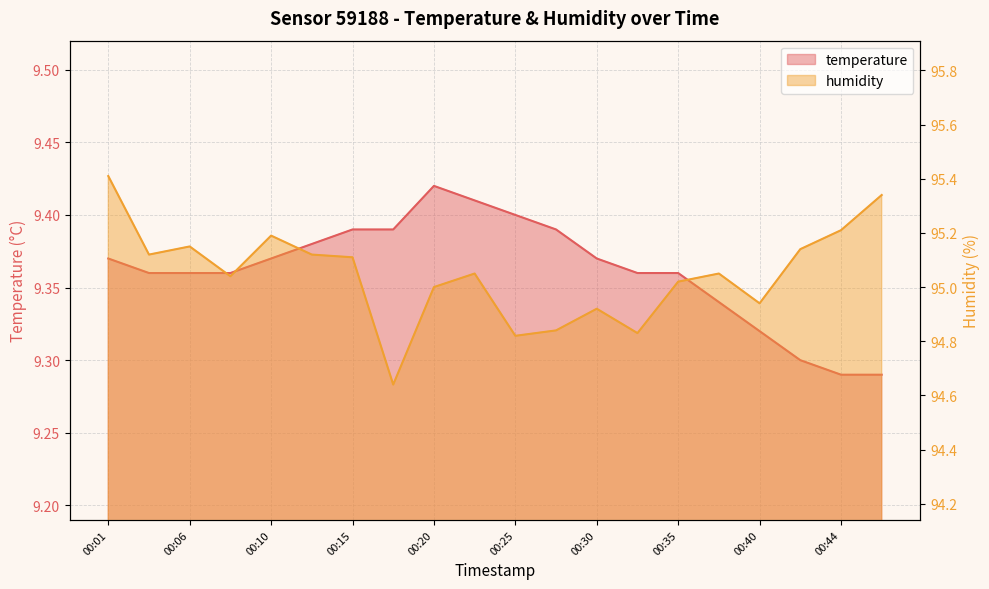

At which label does humidity reach its minimum?

00:18